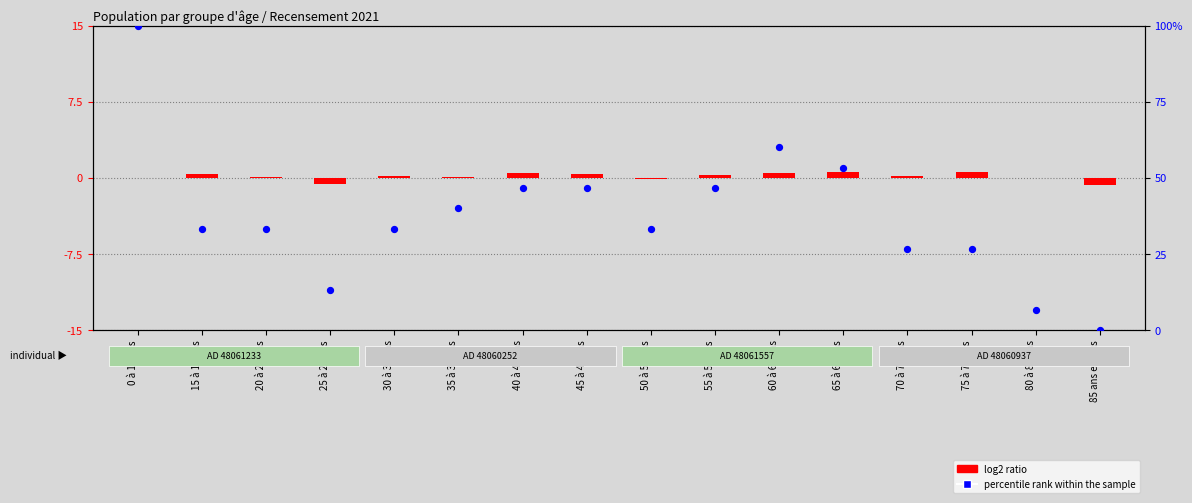

Which series has the widest spread of Y values?

percentile rank within the sample